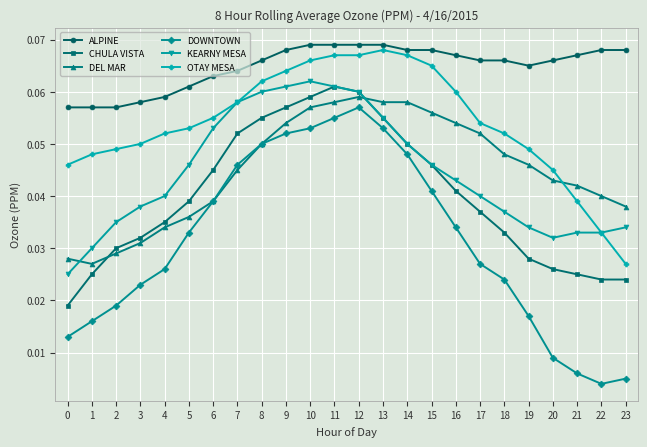

Does the chart have visible grid lines?

Yes